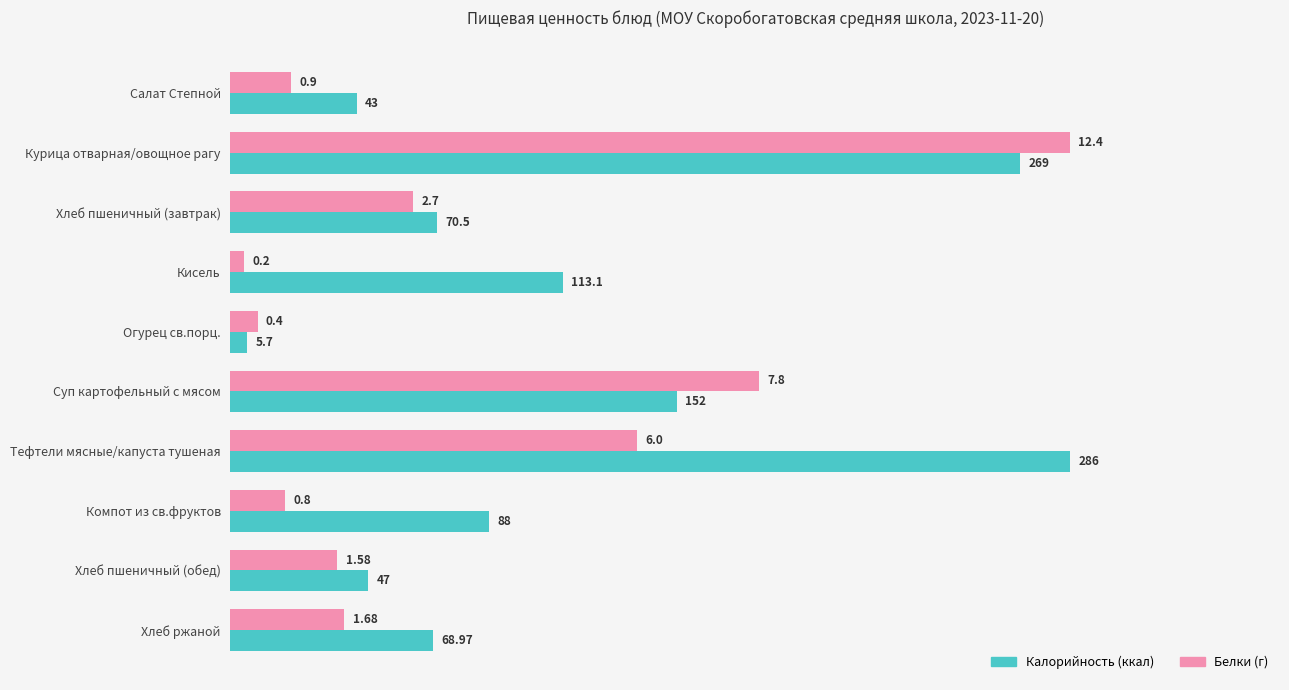

What is the difference between the highest and lowest values at Салат Степной?

22.2